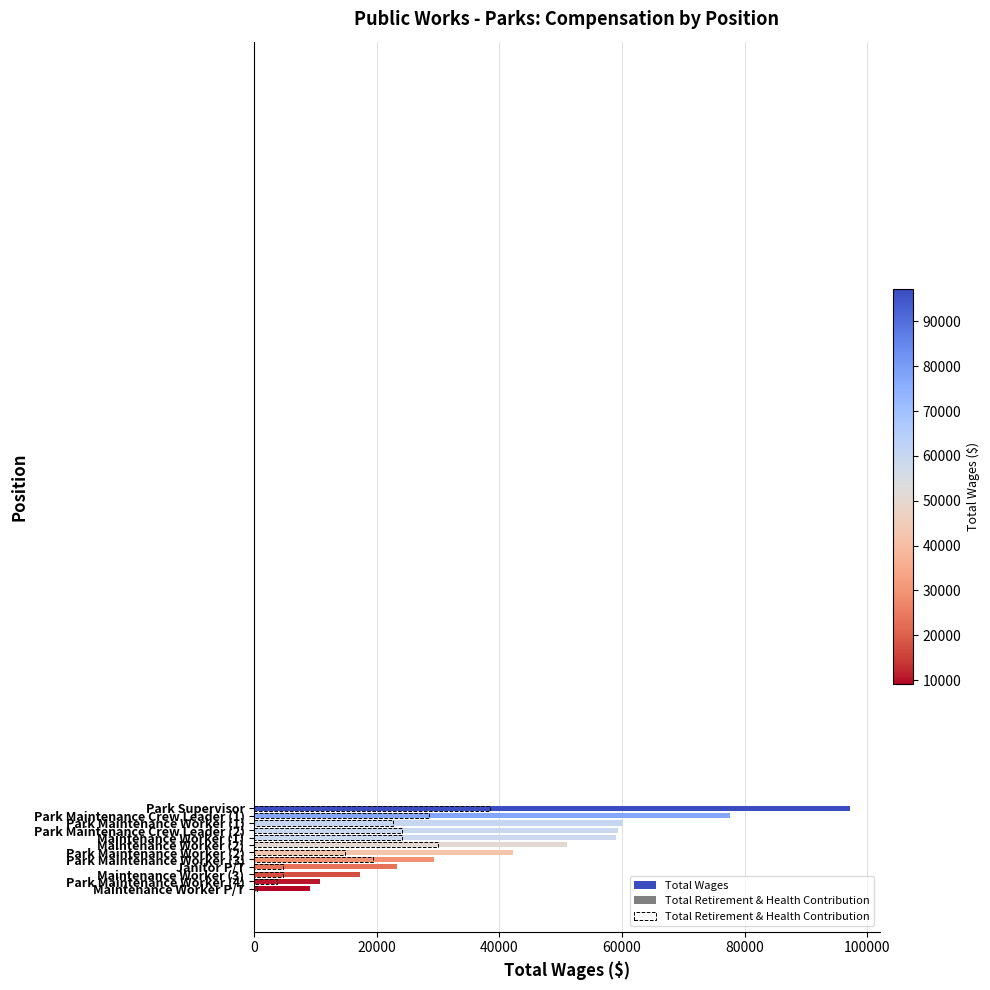

Rank the series at Maintenance Worker (1) from lowest to highest value.

Total Retirement & Health Contribution, Total Wages